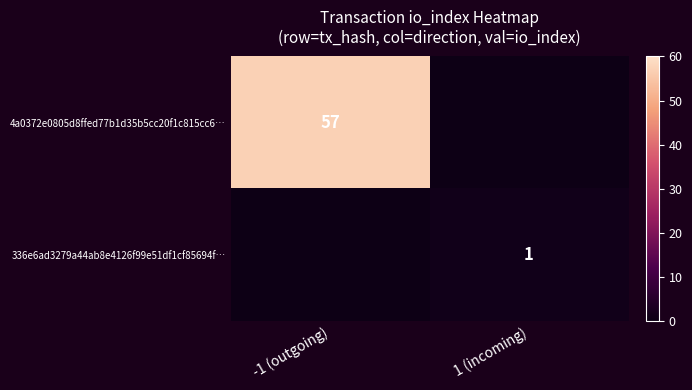

What is the greatest value displayed?

57